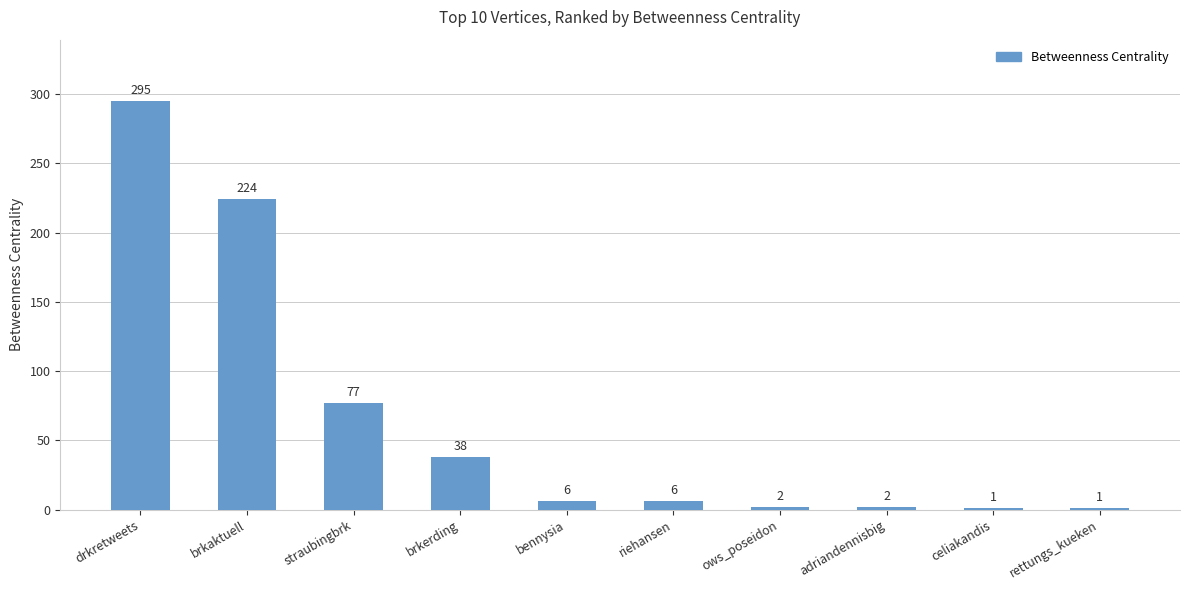

What is the sum of all values?

652